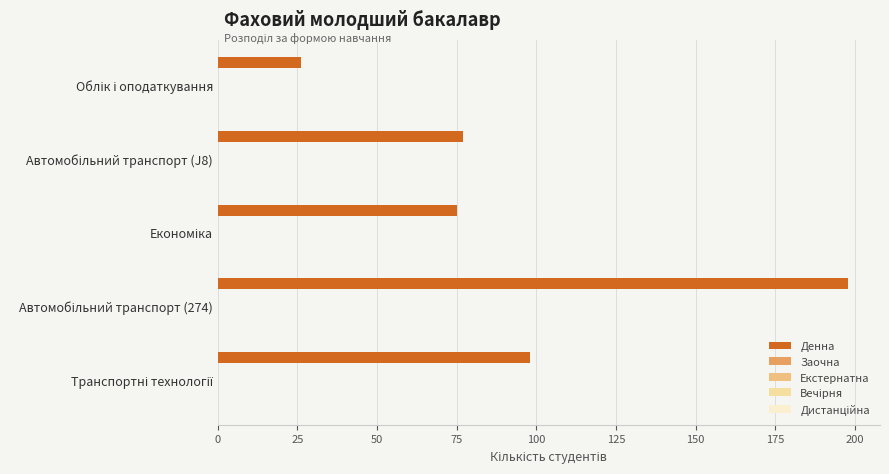

Does the chart contain stacked bars?

No